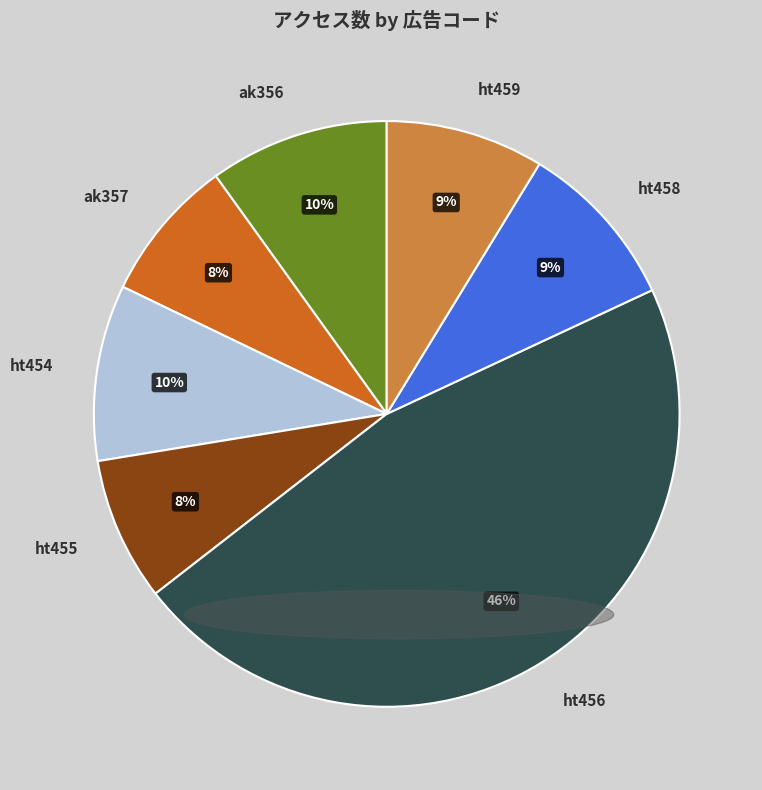

Does any single category account for the majority?

No